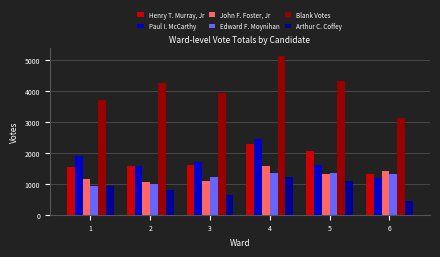

Which series changed the most between 2 and 6?

Blank Votes